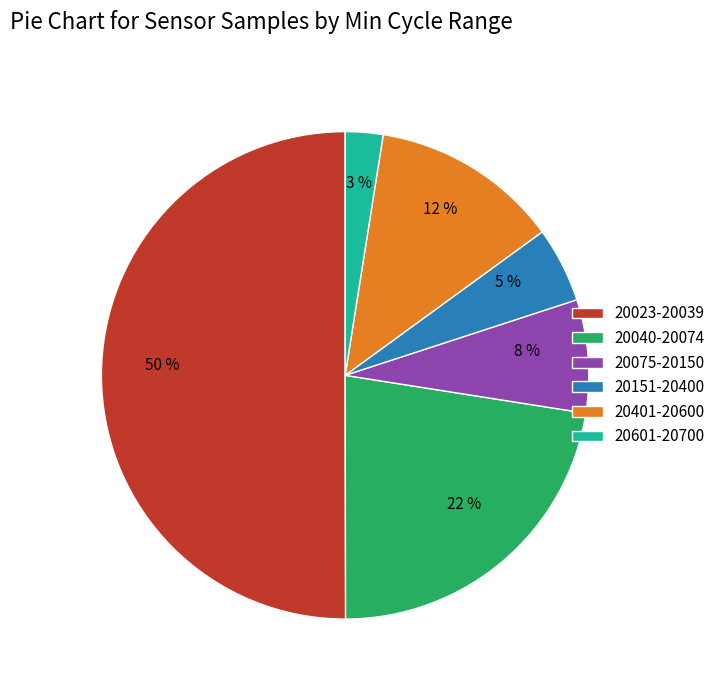

Combined, do 20075-20150 and 20151-20400 account for over 50%?

No